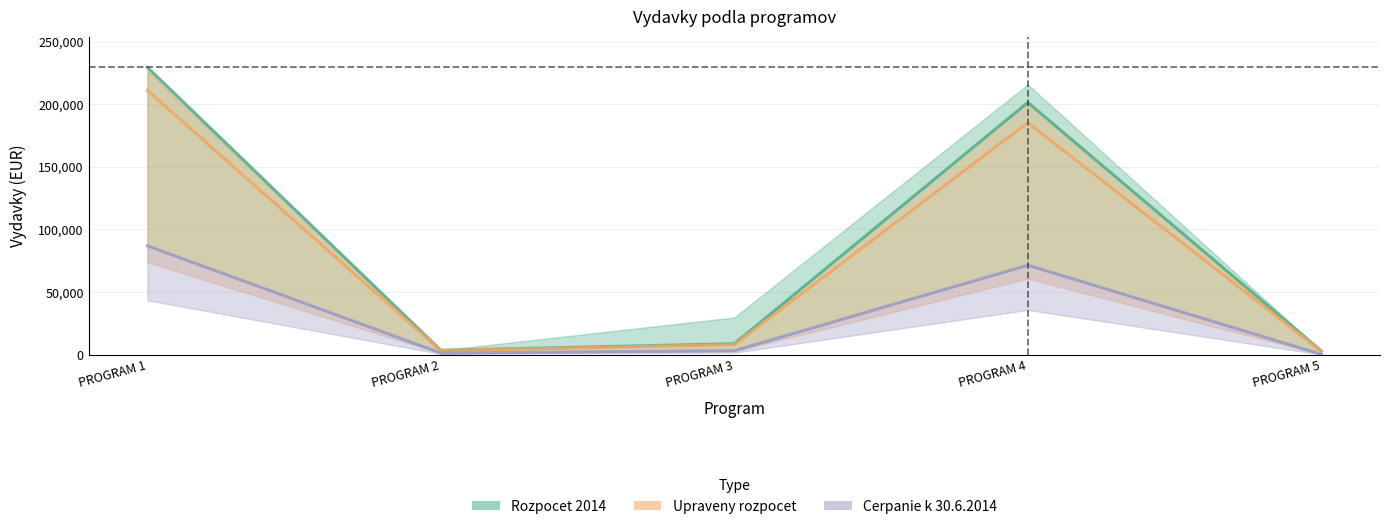

How many interior local peaks does the Cerpanie k 30.6.2014 series have?

1